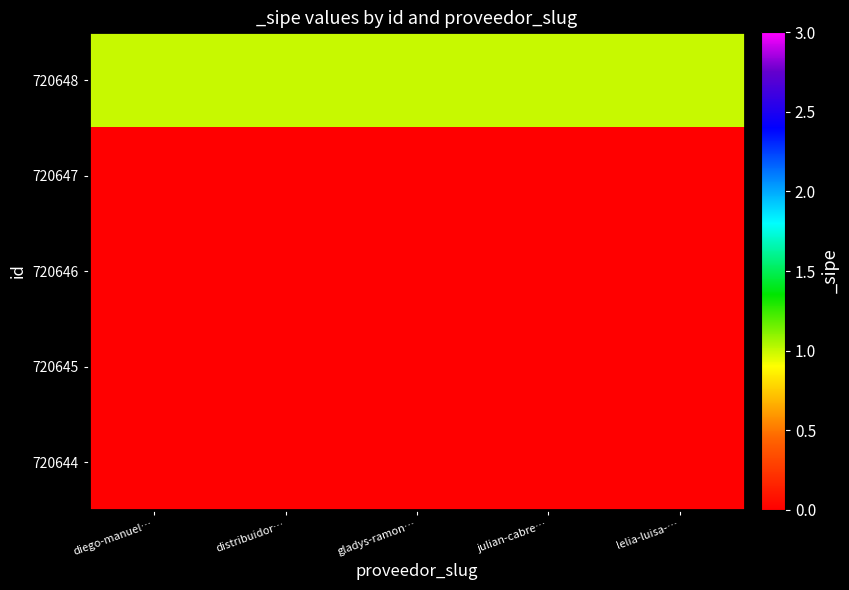

Reading left to right, transcribe all the data shown in this chart.

720648: diego-manuel…=1	distribuidor…=1	gladys-ramon…=1	julian-cabre…=1	lelia-luisa-…=1
720647: diego-manuel…=0	distribuidor…=0	gladys-ramon…=0	julian-cabre…=0	lelia-luisa-…=0
720646: diego-manuel…=0	distribuidor…=0	gladys-ramon…=0	julian-cabre…=0	lelia-luisa-…=0
720645: diego-manuel…=0	distribuidor…=0	gladys-ramon…=0	julian-cabre…=0	lelia-luisa-…=0
720644: diego-manuel…=0	distribuidor…=0	gladys-ramon…=0	julian-cabre…=0	lelia-luisa-…=0